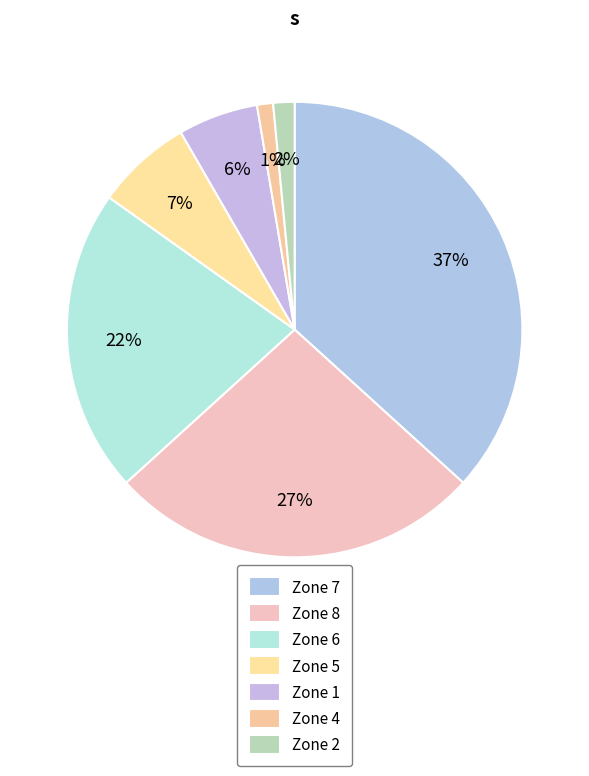

How many segments does this pie chart have?

7